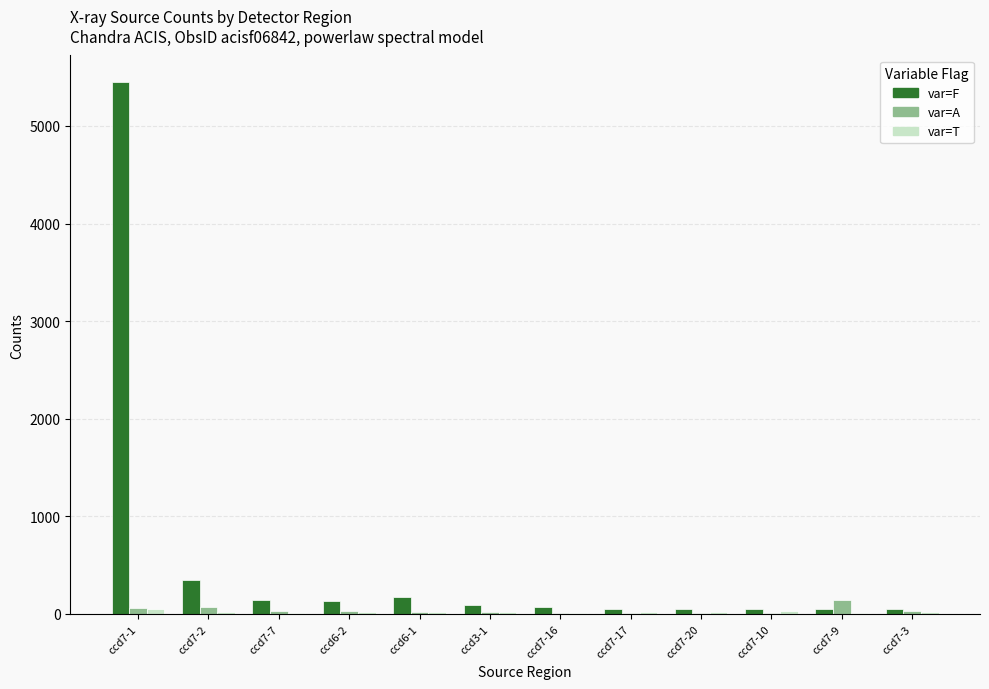

How many series are shown in this chart?

3